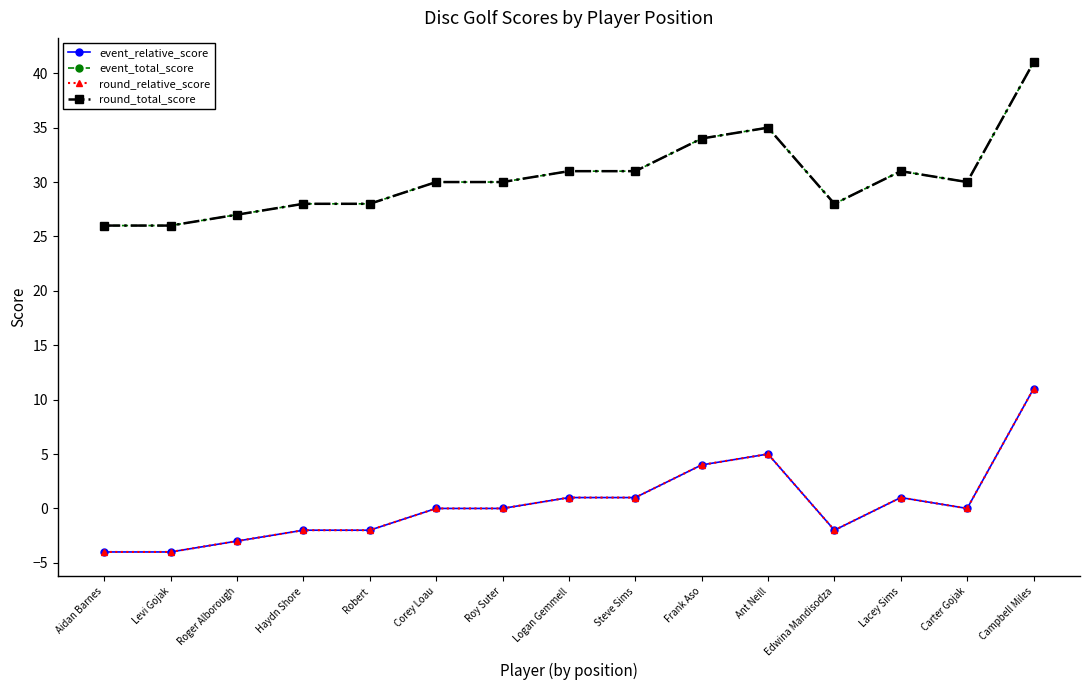

Does the chart have visible grid lines?

No